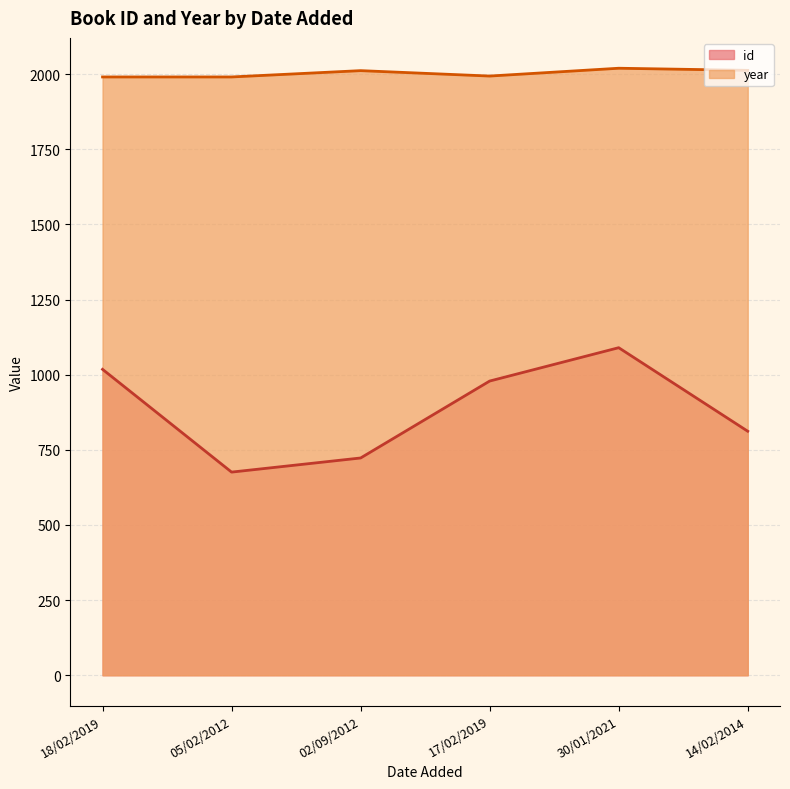

Which series changed the most between 05/02/2012 and 17/02/2019?

id